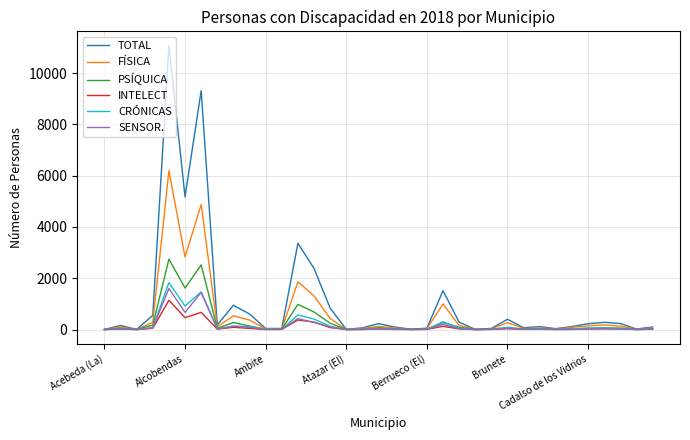

Which series has the widest spread of values?

TOTAL